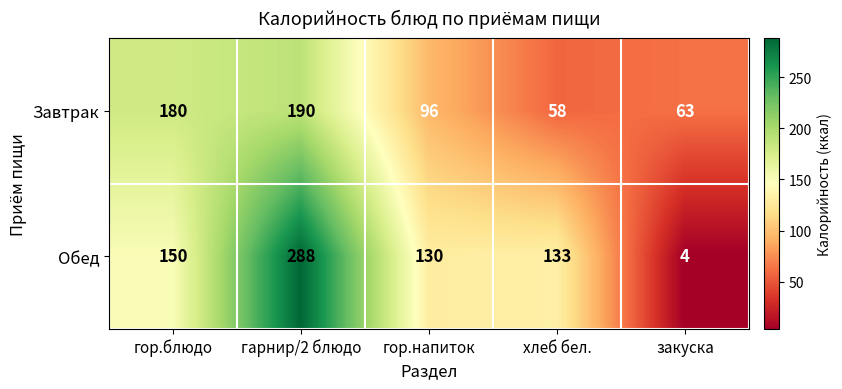

At which label does Обед first exceed 133?

гор.блюдо